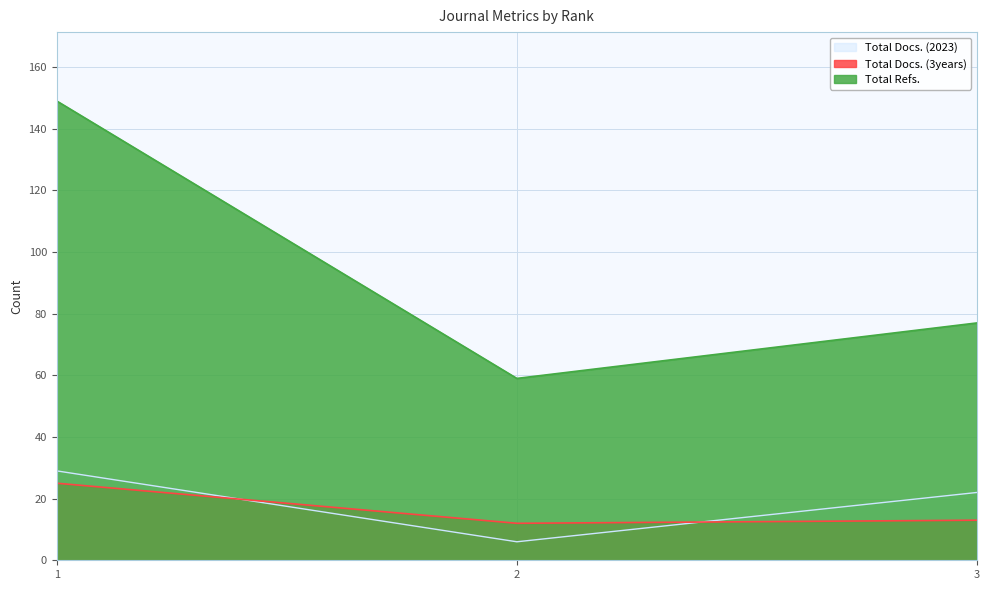

At which category is the sum across all series the highest?

1